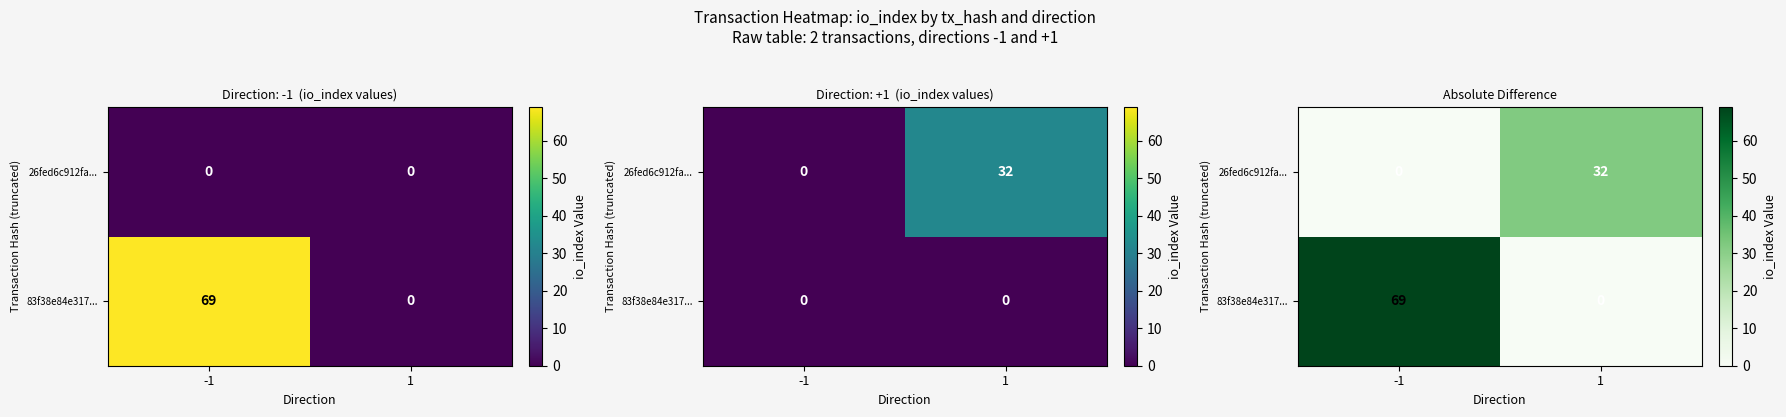

List the series in order of their overall mean, lowest first.

26fed6c912fa..., 83f38e84e317...